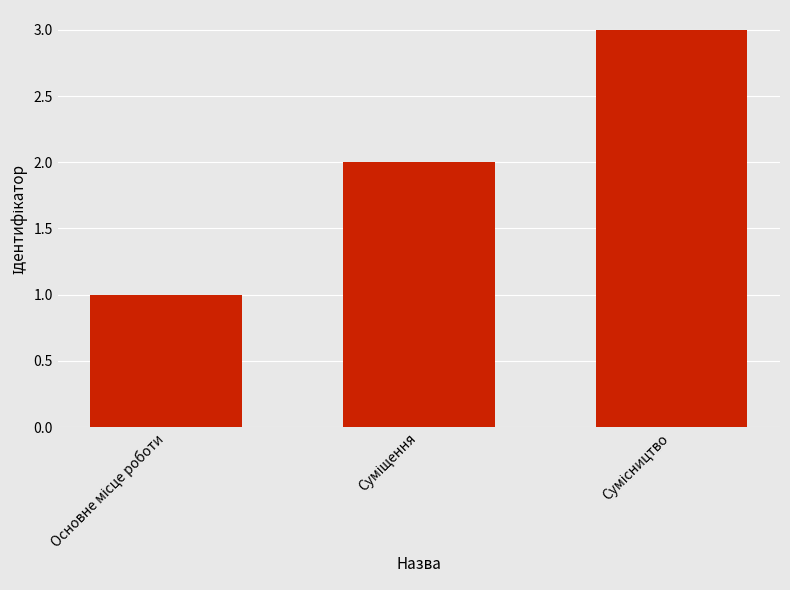

How many data points are less than 2?

1